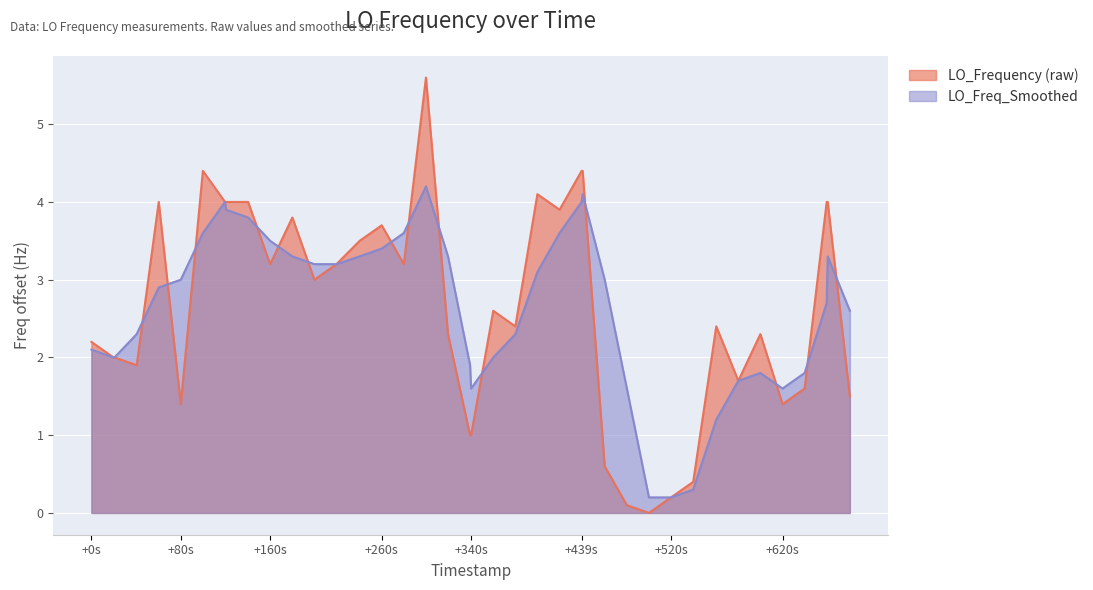

What is the approximate value of LO_Freq_Smoothed at 1513710035.9?

2.0